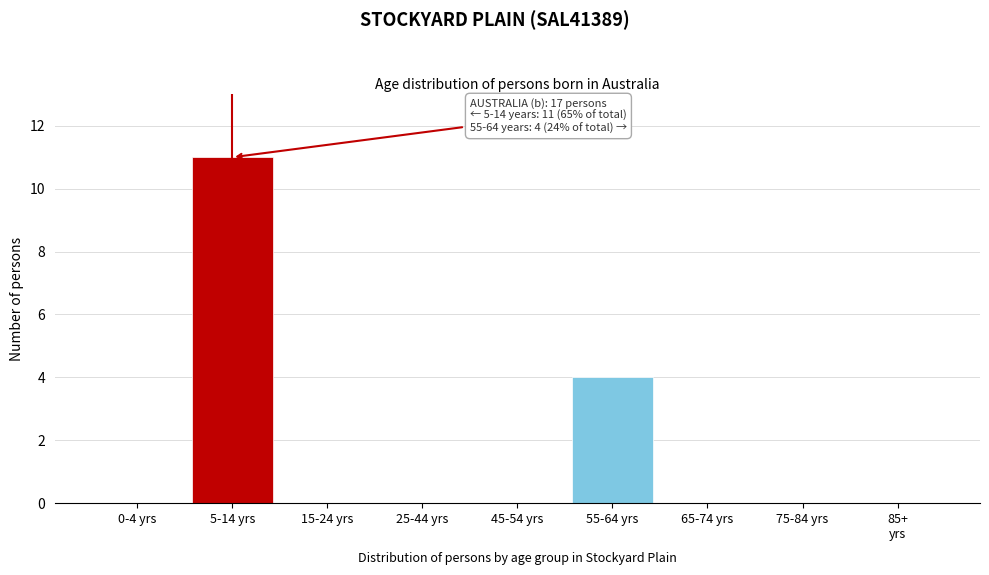

At which label is the value closest to 5?

55-64 yrs